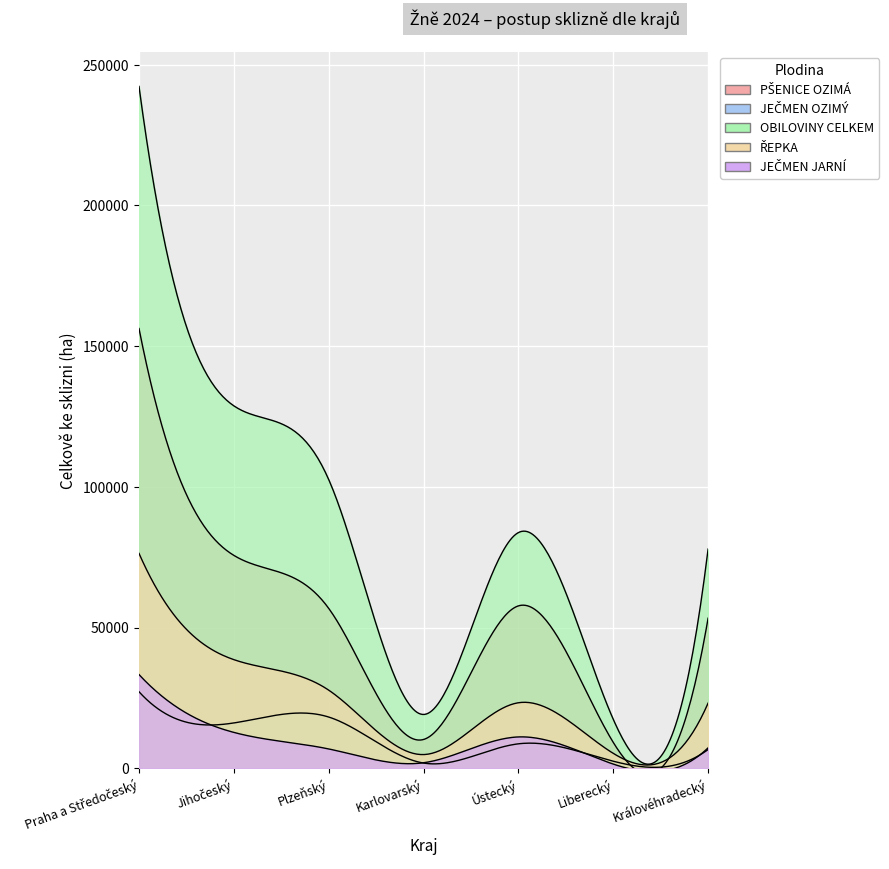

What is the highest value of the OBILOVINY CELKEM series?

242289